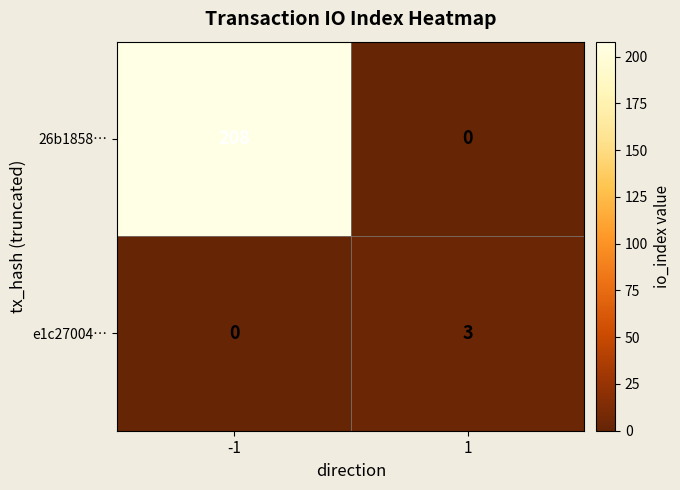

The value of e1c27004… at -1 is -2. True or false?

False